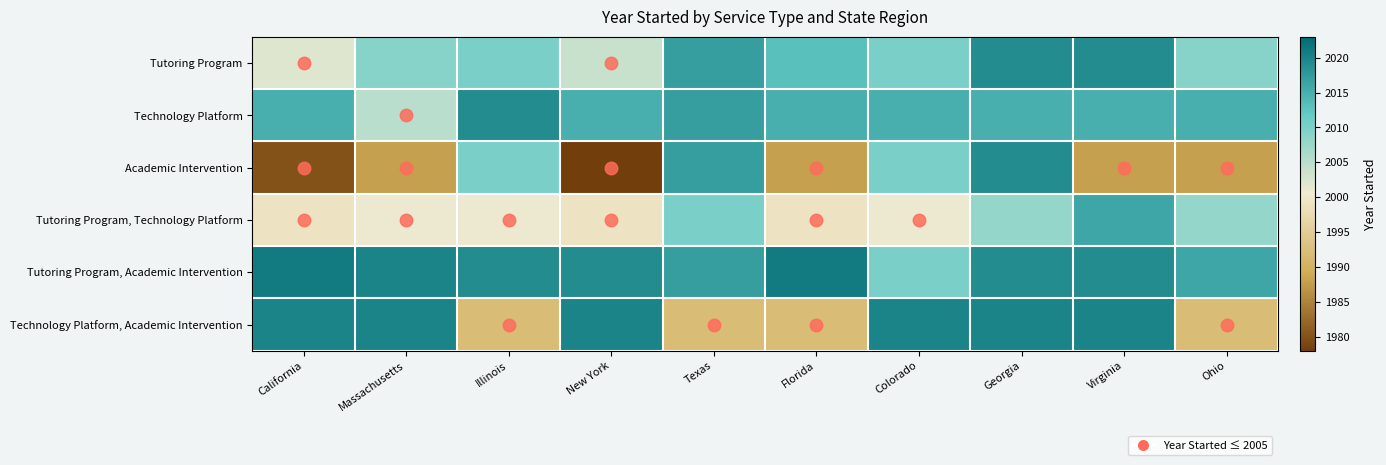

At how many categories does at least one series exceed 2007?

10